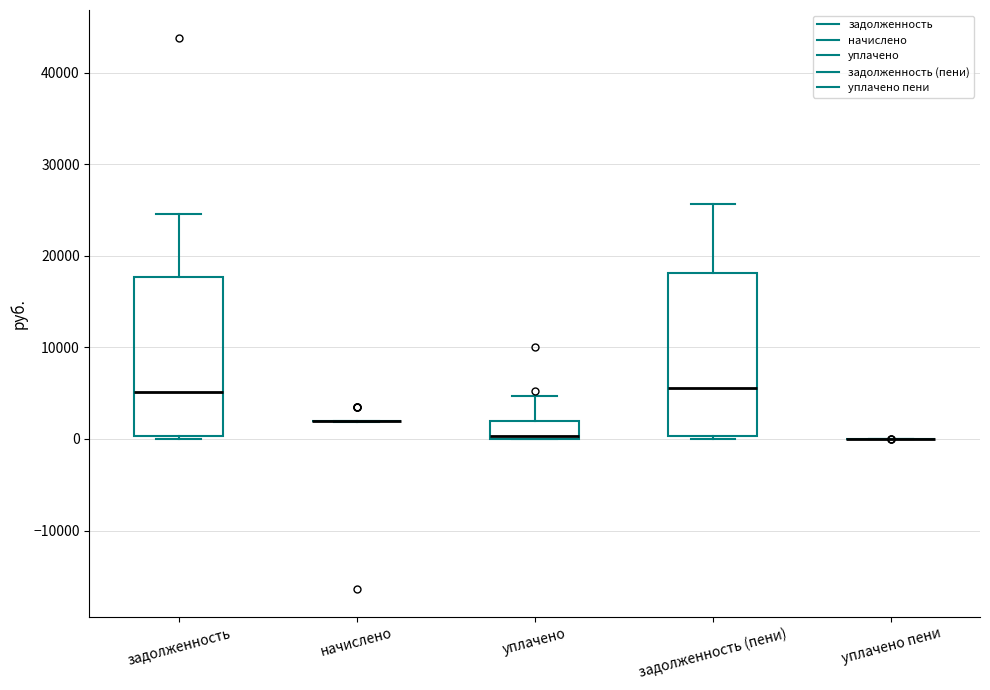

Reading left to right, read every box against the y-axis: the position of its median line, the range the box covers, and the ends of its whiskers. The values are not printed on the chart, so give them approximately, as read against the axis.

задолженность: median 5000, box 0 to 18000, whiskers 0 (just below the box's lower edge) to 25000
начислено: box collapsed to a line at 2000, whiskers 2000 to 2000
уплачено: median 0 (just above the box's lower edge), box 0 to 2000, whiskers 0 to 5000
задолженность (пени): median 6000, box 0 to 18000, whiskers 0 (just below the box's lower edge) to 26000
уплачено пени: box collapsed to a line at 0, whiskers 0 to 0